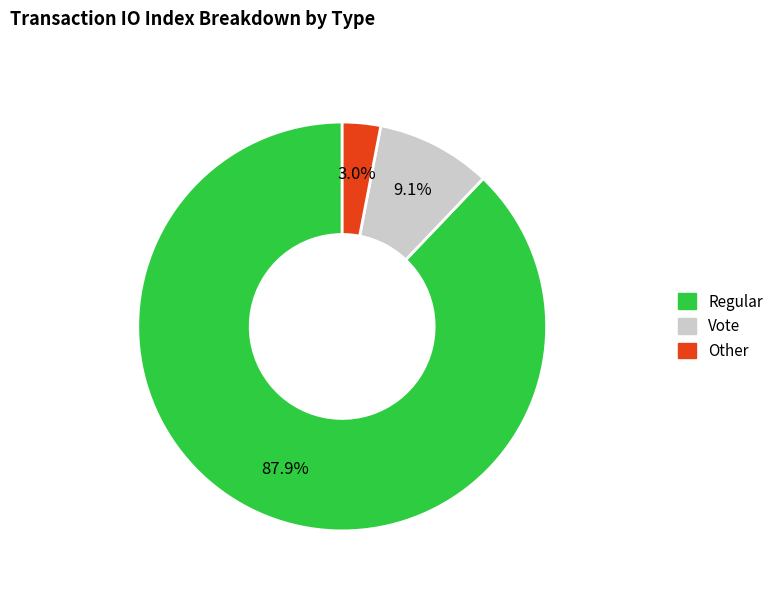

What percentage is NOT represented by Regular?

12.1%